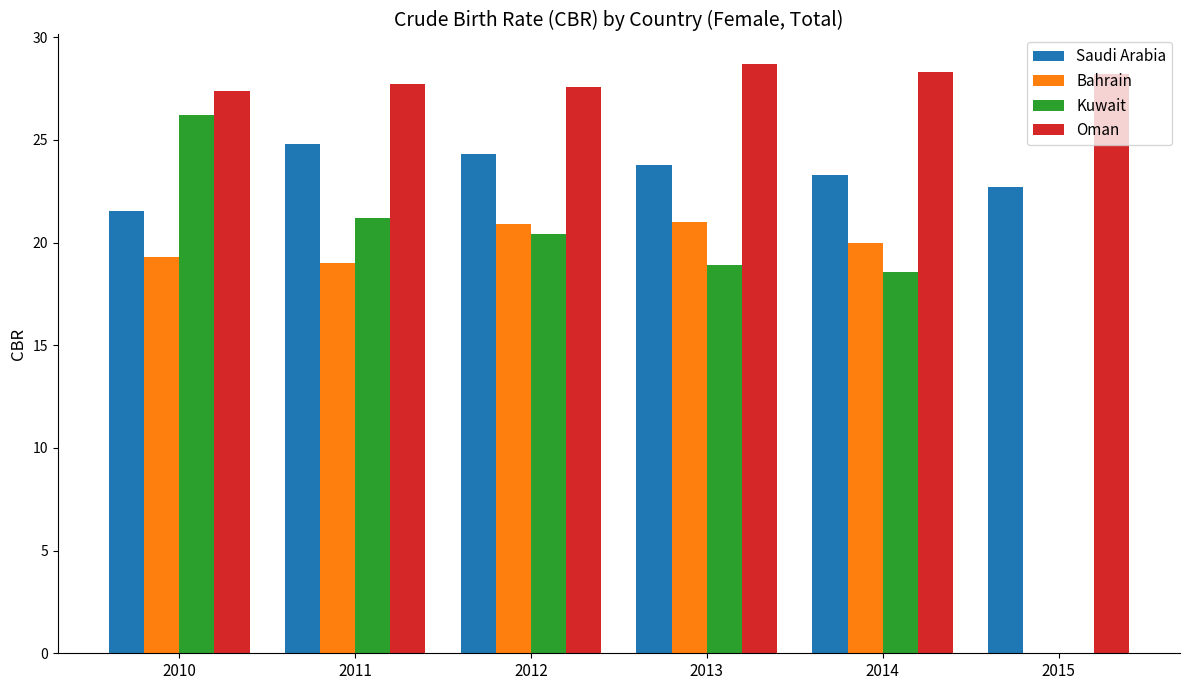

Which series has the largest total across all categories?

Oman